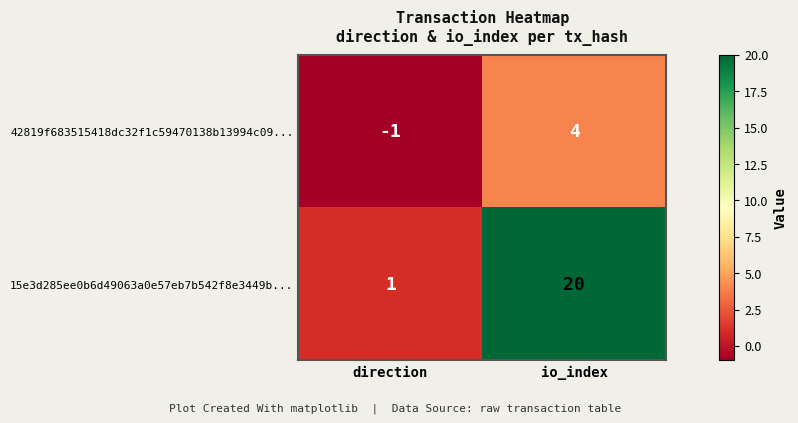

Is it true that 15e3d285ee0b6d49063a0e57eb7b542f8e3449b... equals 1 at direction?

True